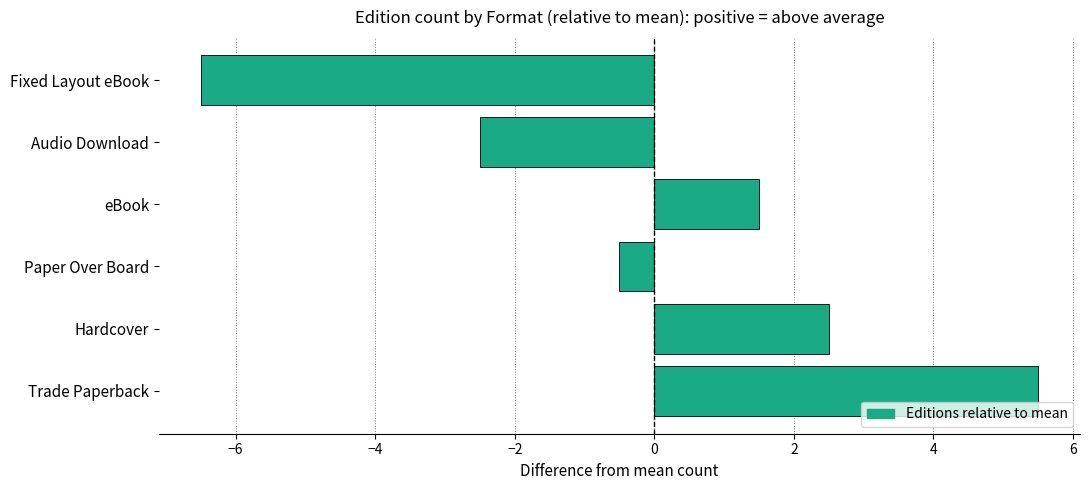

Which category has the highest value across all series?

Trade Paperback